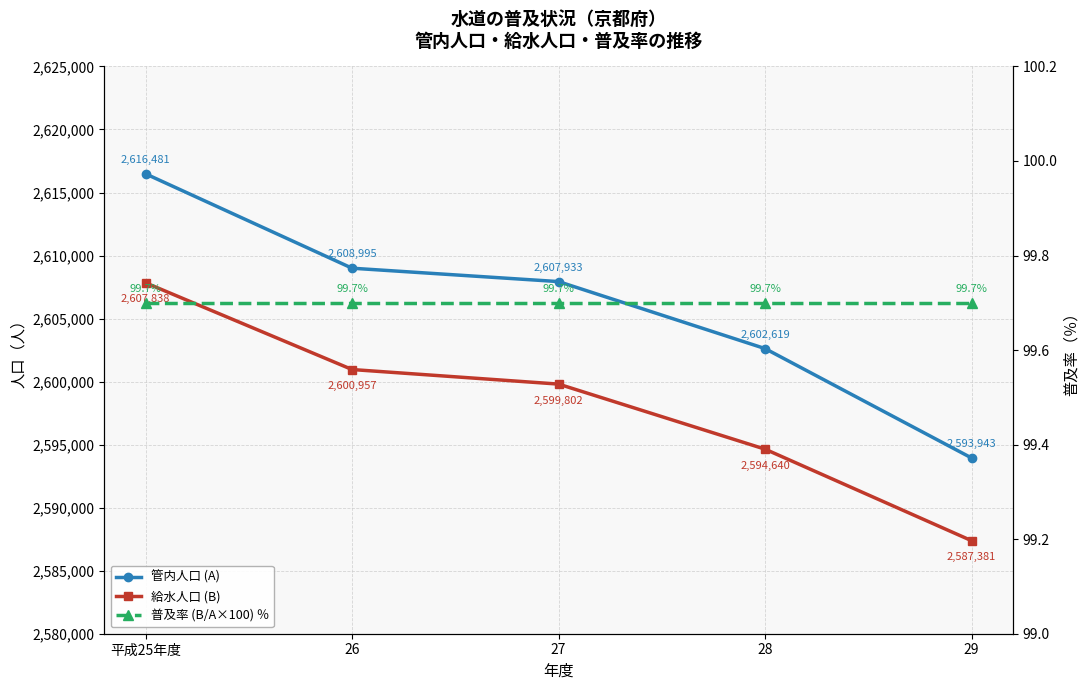

True or false: 管内人口 (A) and 普及率 (B/A×100) ％ cross at least once.

False